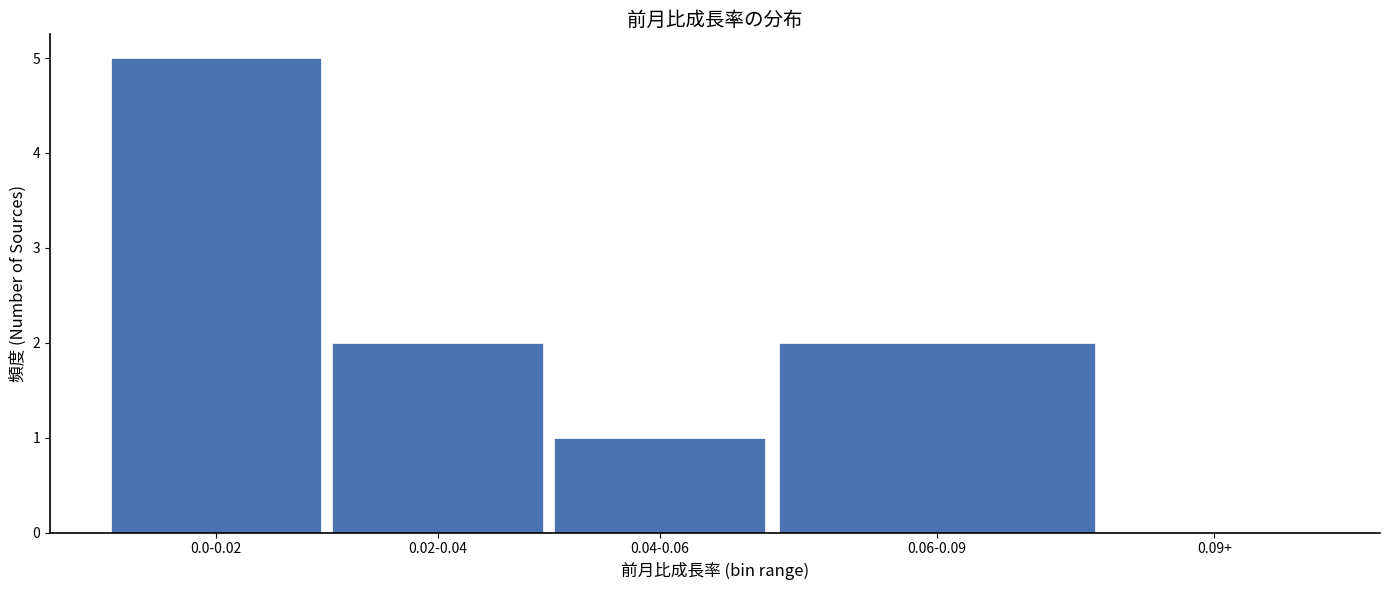

Reading left to right, what are all the values shown in this chart?

0.0-0.02=5	0.02-0.04=2	0.04-0.06=1	0.06-0.09=2	0.09+=0